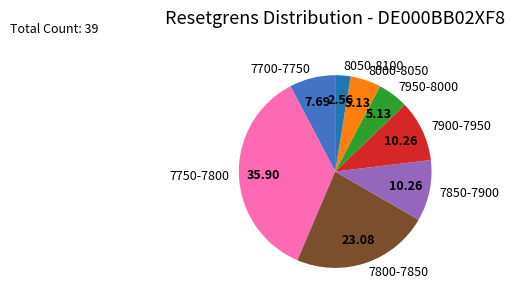

Combined, do 7950-8000 and 7850-7900 account for over 50%?

No